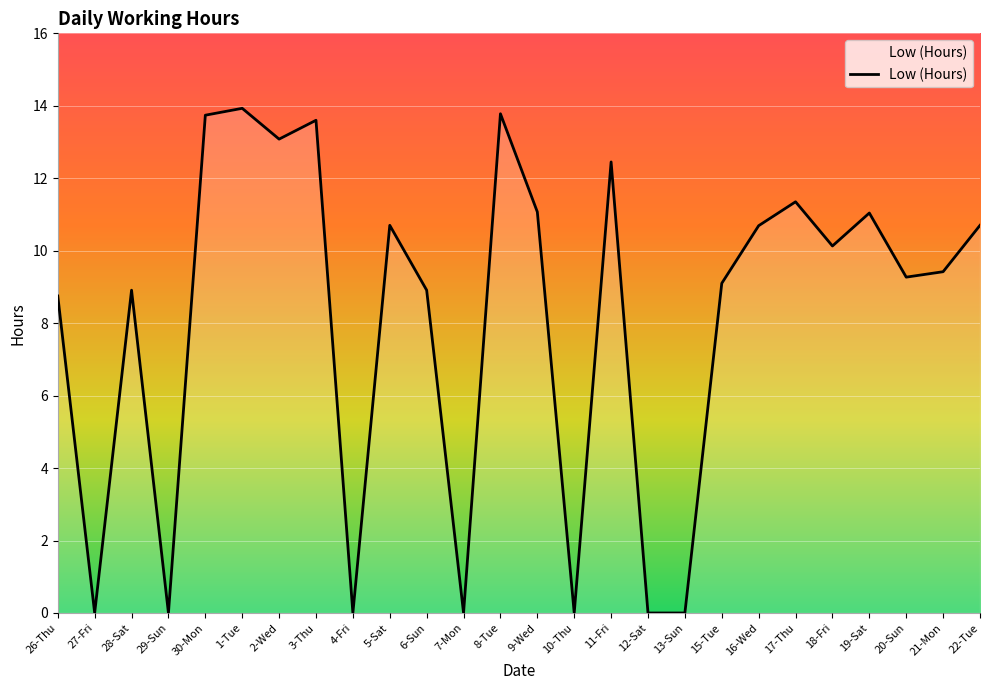

What position from the left is 19-Sat?

23